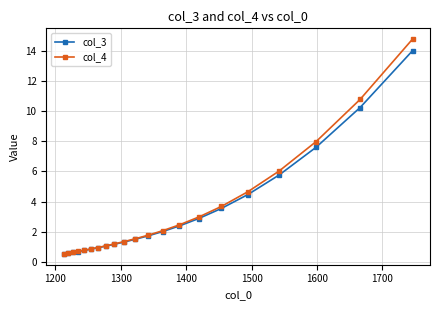

Which series has the widest spread of values?

col_4